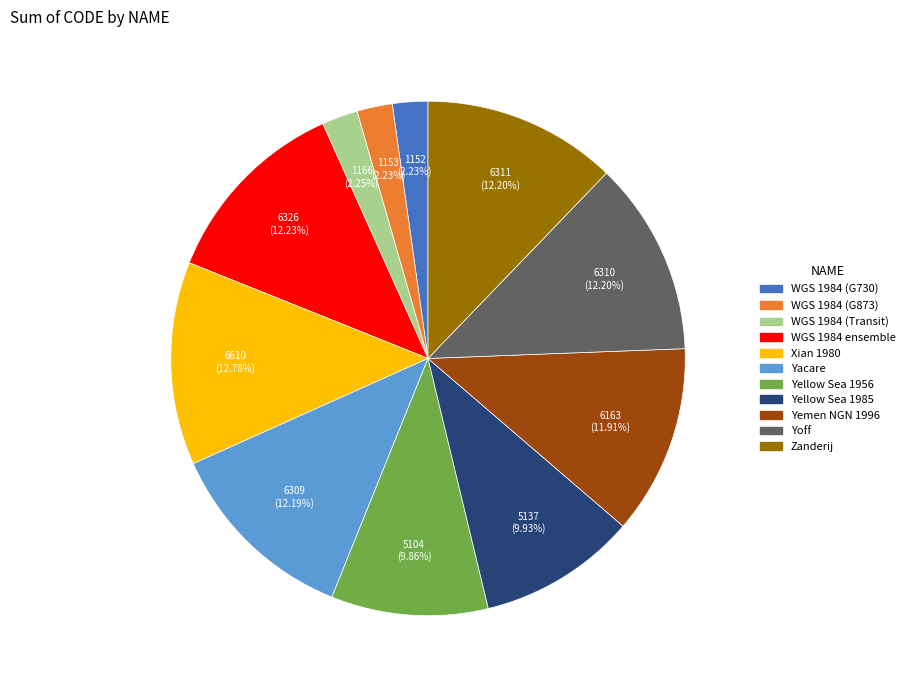

Does any single category account for the majority?

No